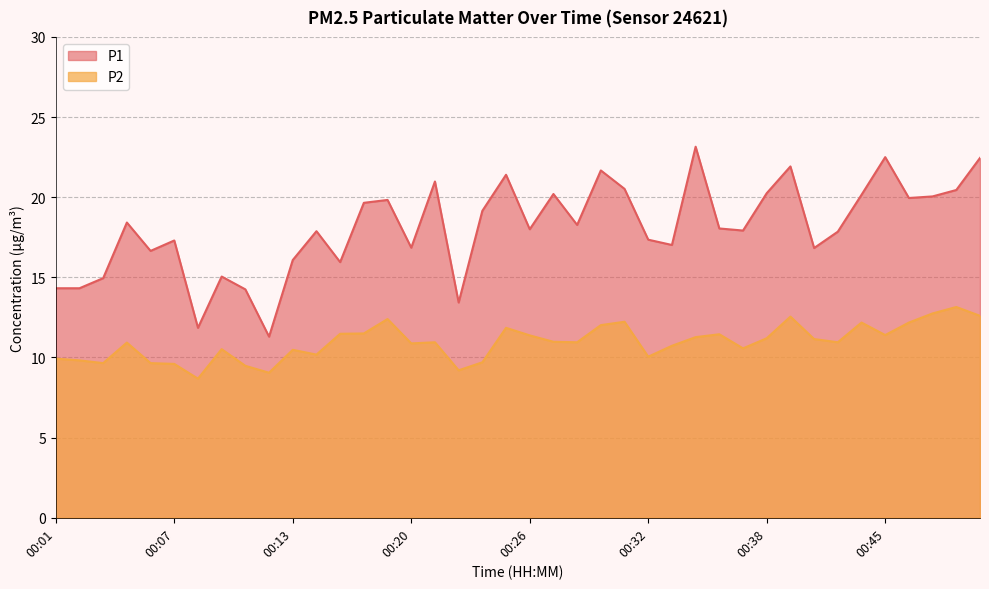

Does the chart display data point markers on the line(s)?

No